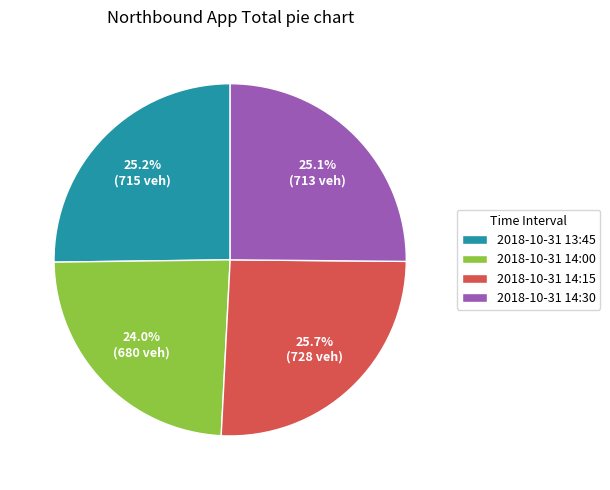

What percentage is the 2018-10-31 14:15 slice, to the nearest percent?

26%